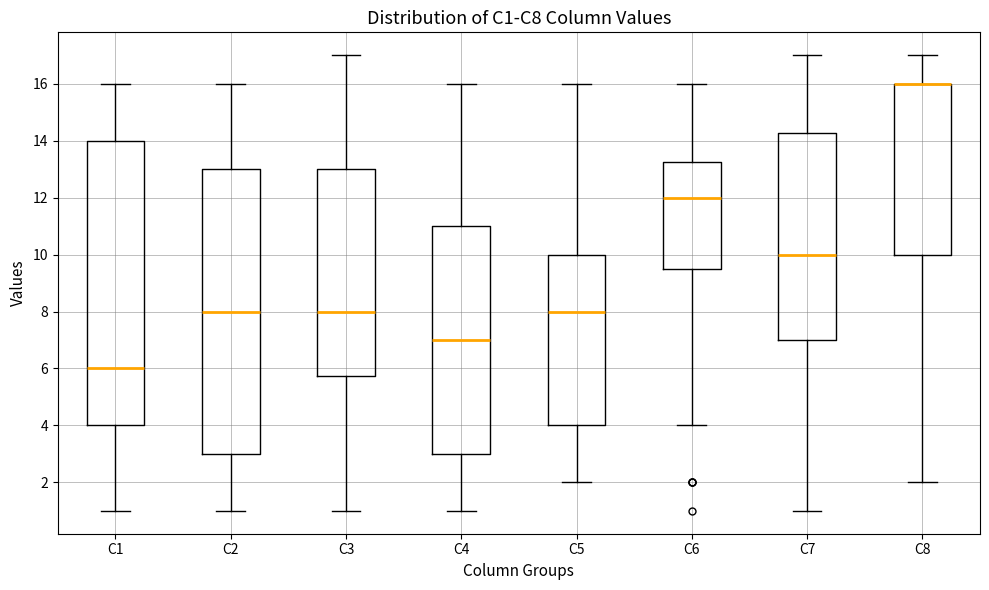

Where does the lower whisker of the box for C6 end on the y-axis? The values are not printed on the chart, so give them approximately, as read against the axis.

4.0